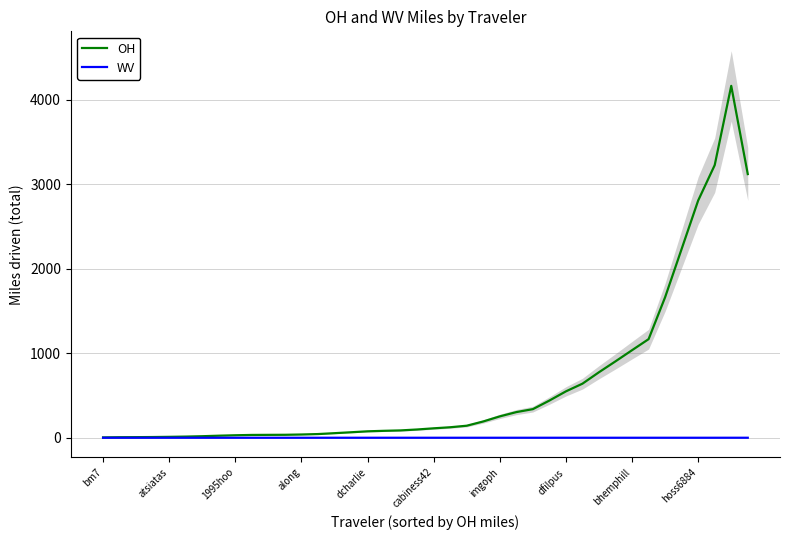

Which label corresponds to the smallest value in the chart?

bm7